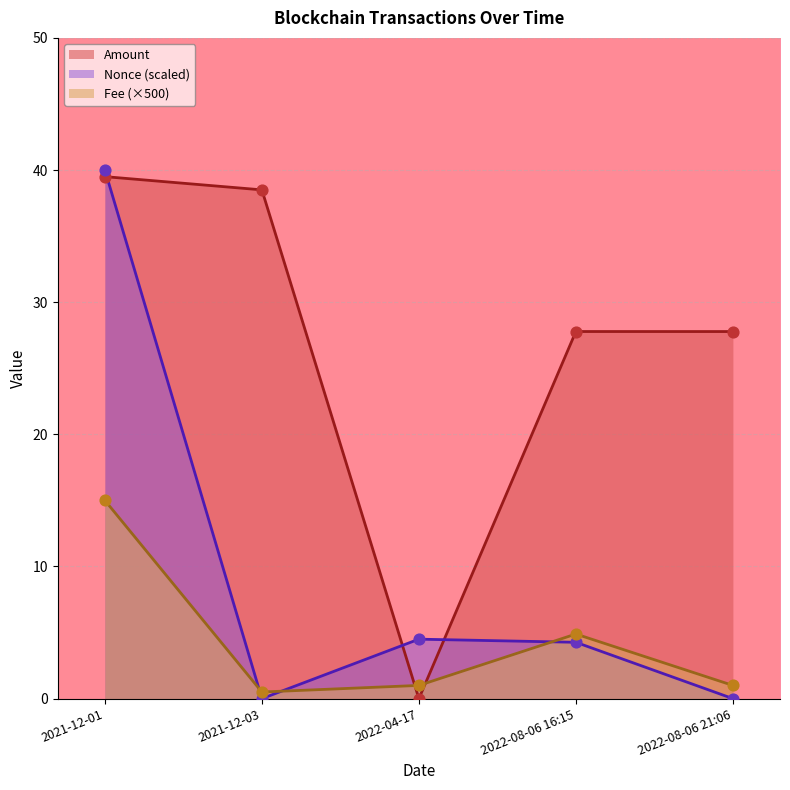

What are all the series names shown in the legend?

Amount, Nonce (scaled), Fee (×500)